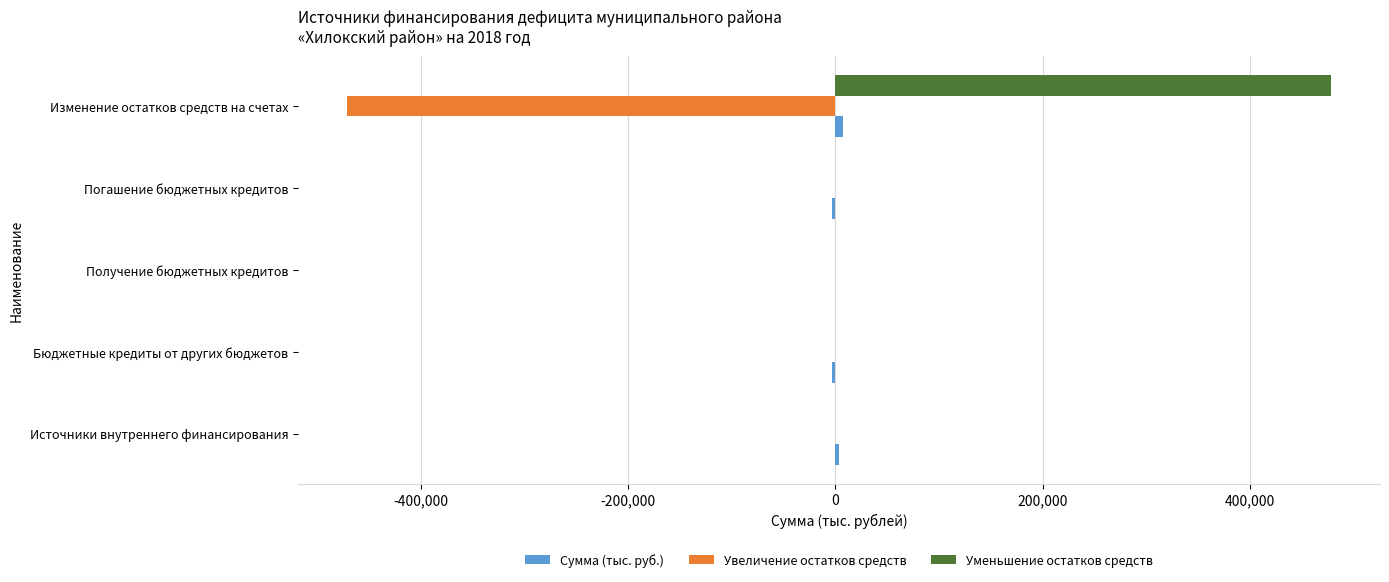

The value of Уменьшение остатков средств at Источники внутреннего финансирования is 0.0. True or false?

True